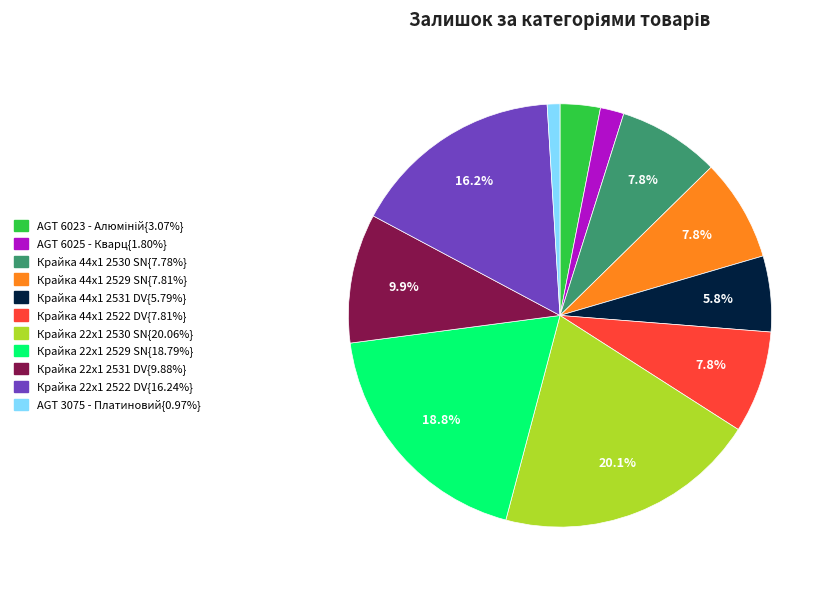

Is there a majority slice in this chart?

No